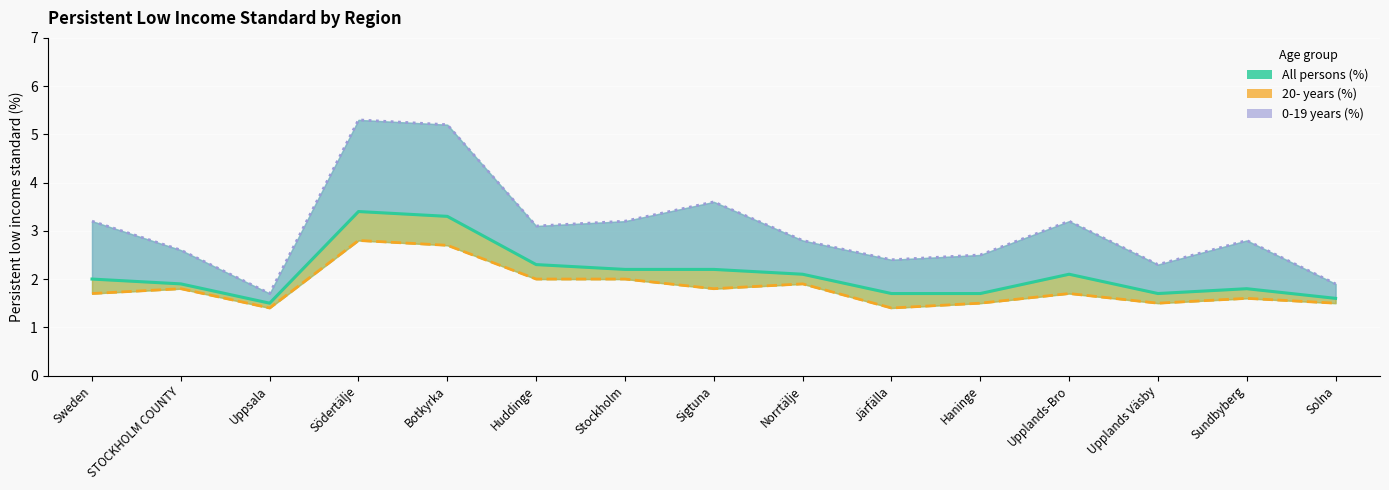

True or false: 0-19 years (%) line has a value of 2.8 at Norrtälje.

True